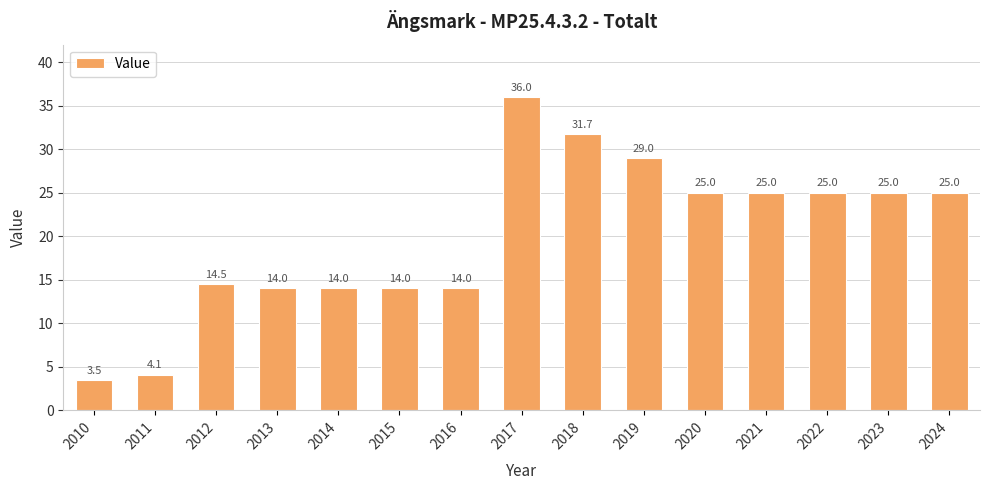

What is the sum of the values at 2022 and 2010?

28.5